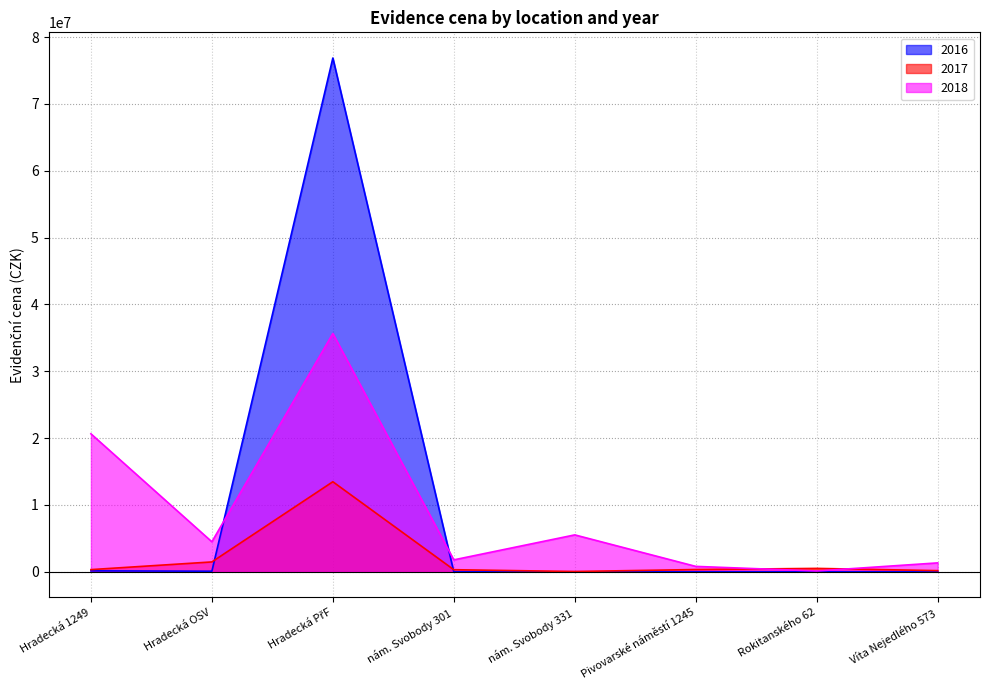

How many interior local valleys does the 2017 series have?

1